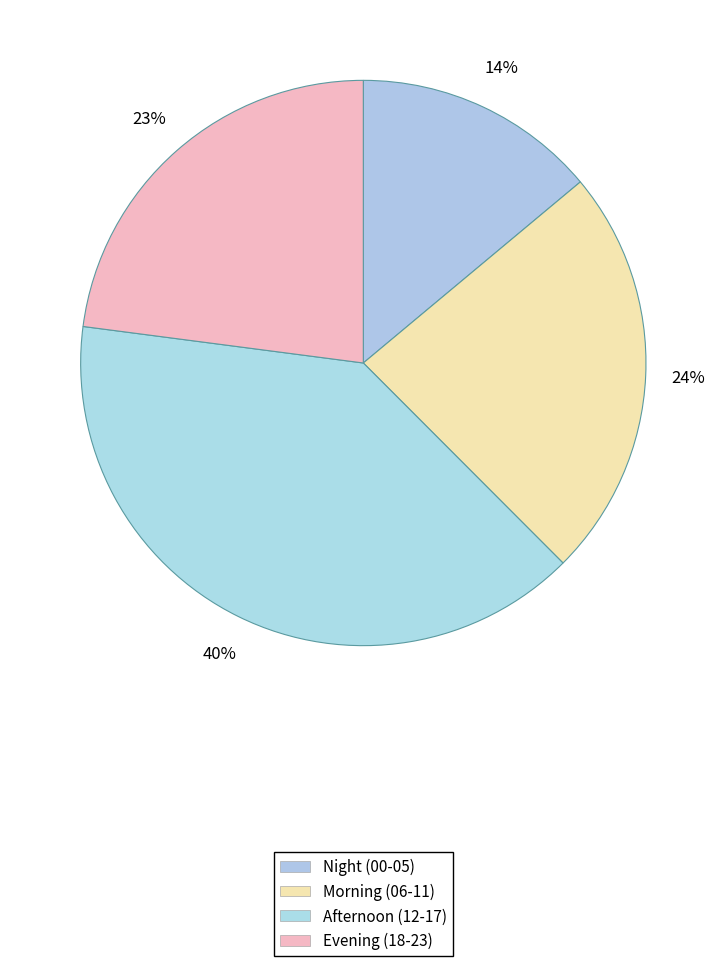

Which category has the smallest portion of the pie?

Night (00-05)